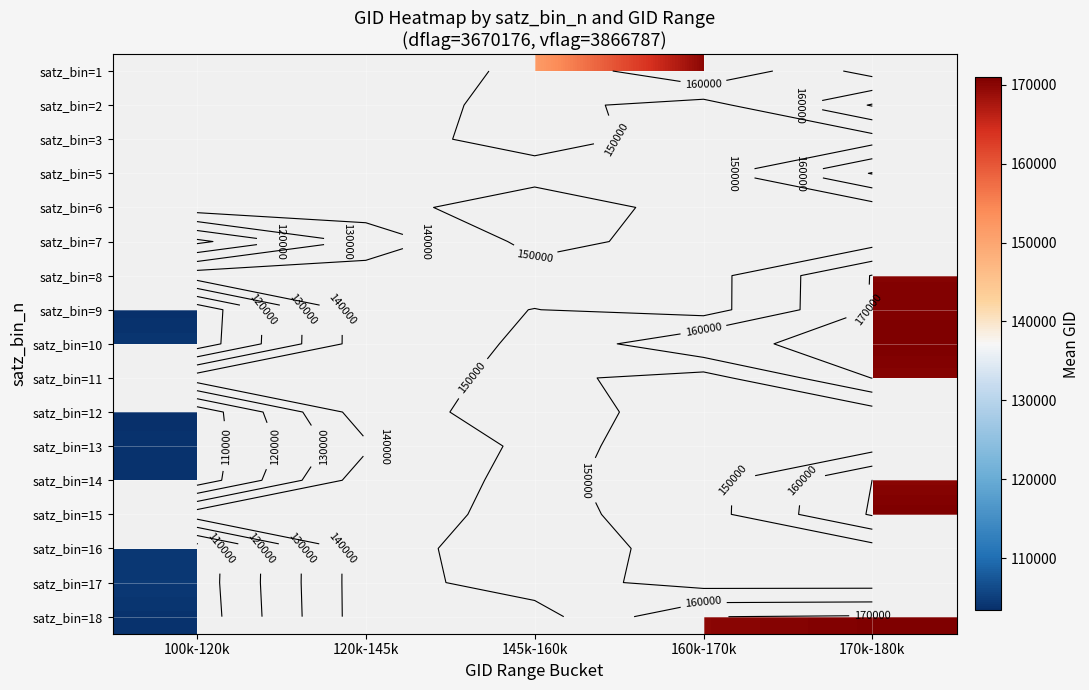

At which label does satz_bin=9 first exceed 150161?

170k-180k